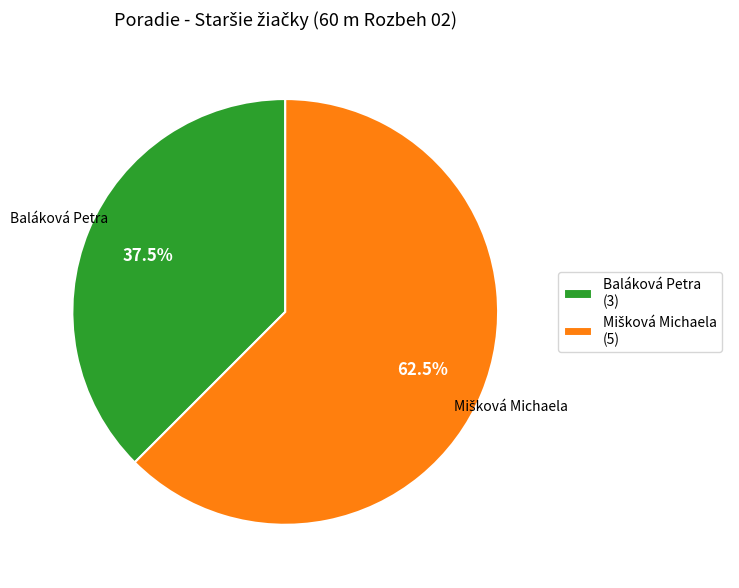

How much of the chart is everything except Baláková Petra (3)?

62.5%